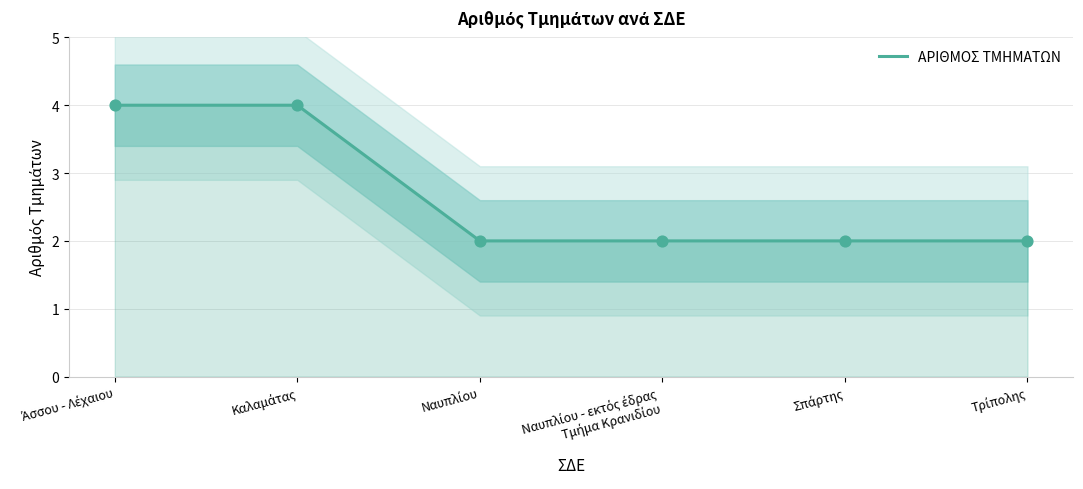

What is the ratio of the value at Άσσου - Λέχαιου to the value at Τρίπολης?

2.0